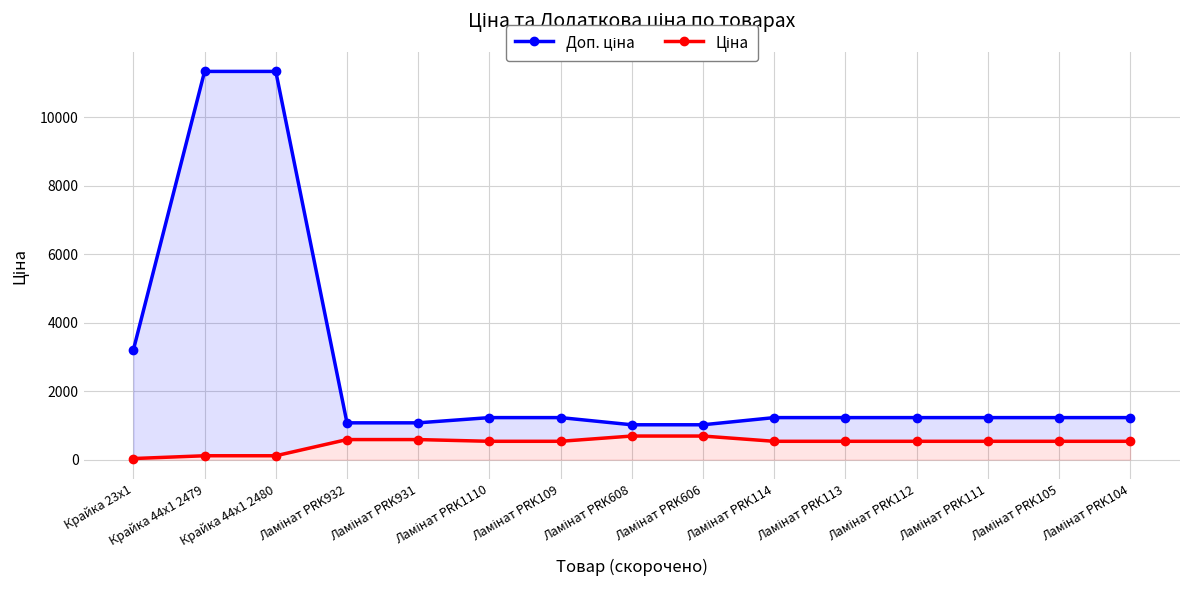

What is the difference between the maximum and minimum values in the Ціна series?

657.0